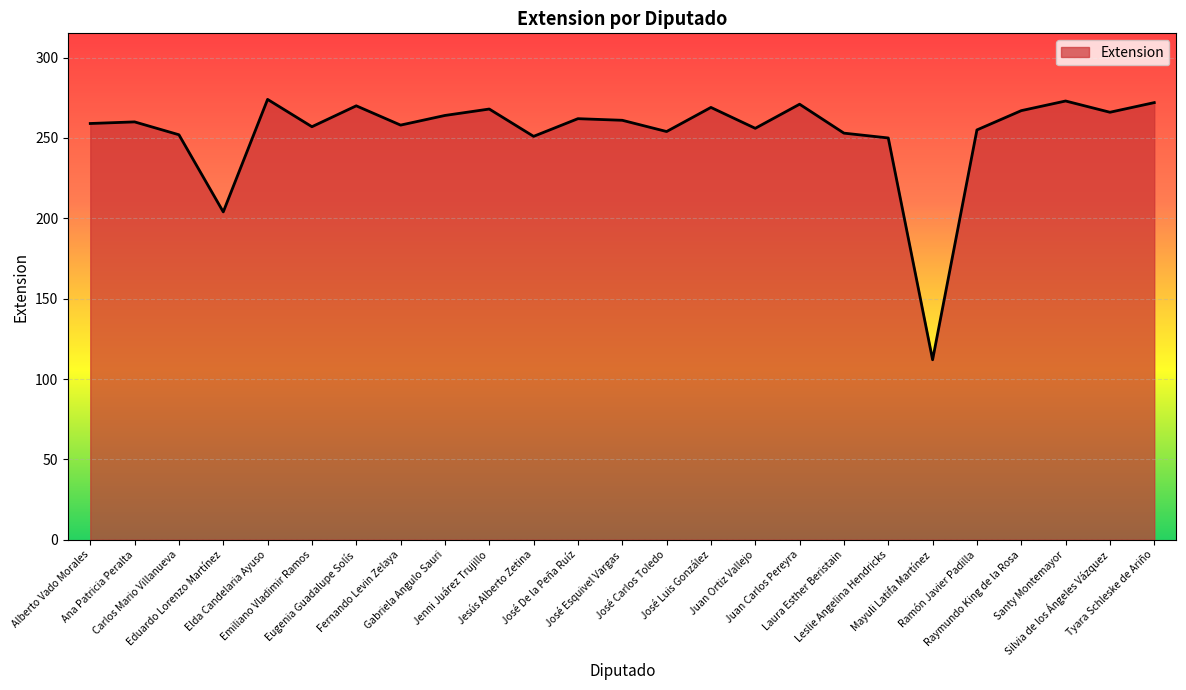

What is the smallest value displayed?

112